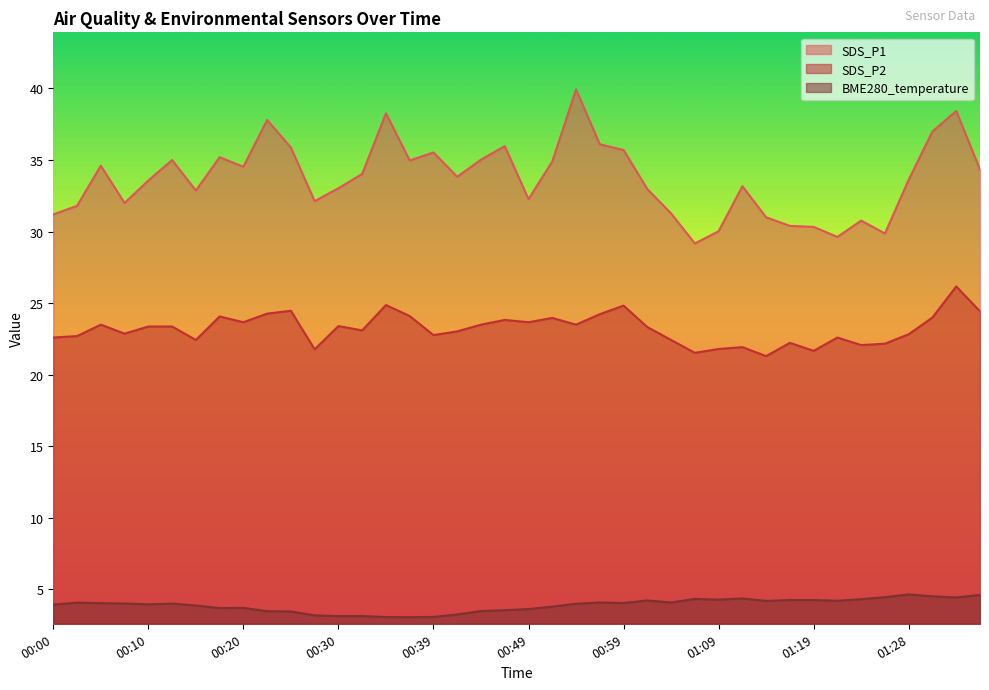

What is the minimum value shown in the chart?

3.1